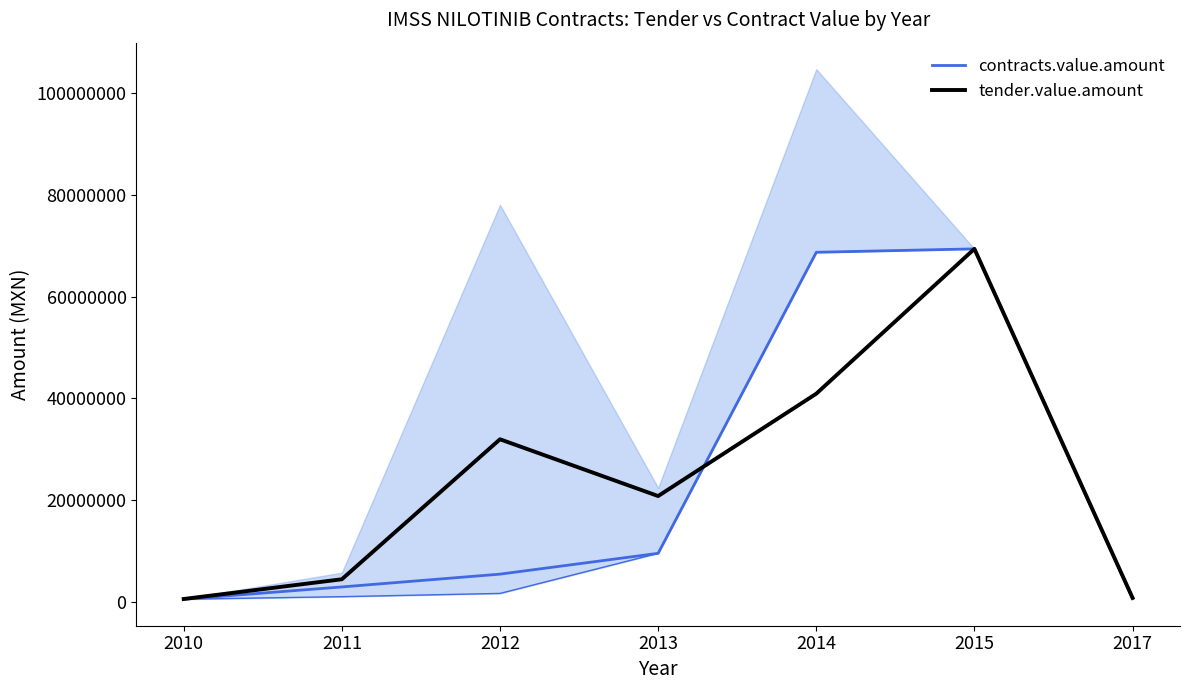

What is the minimum value for contracts.value.amount?

612155.0